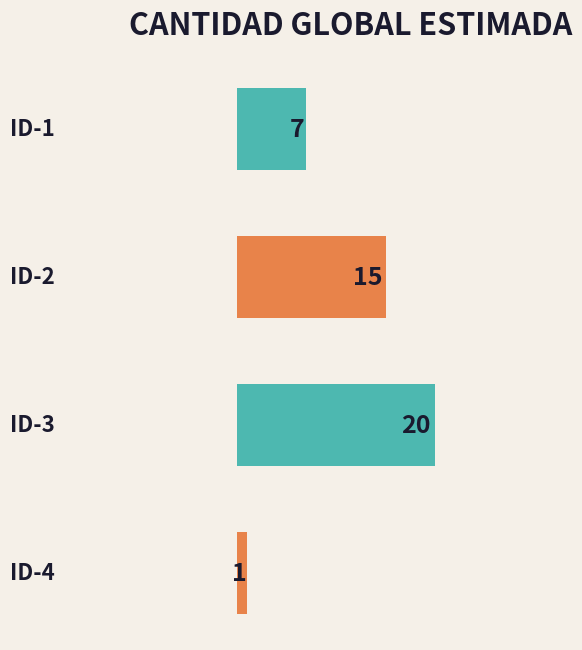

What is the difference between the maximum and minimum values?

19